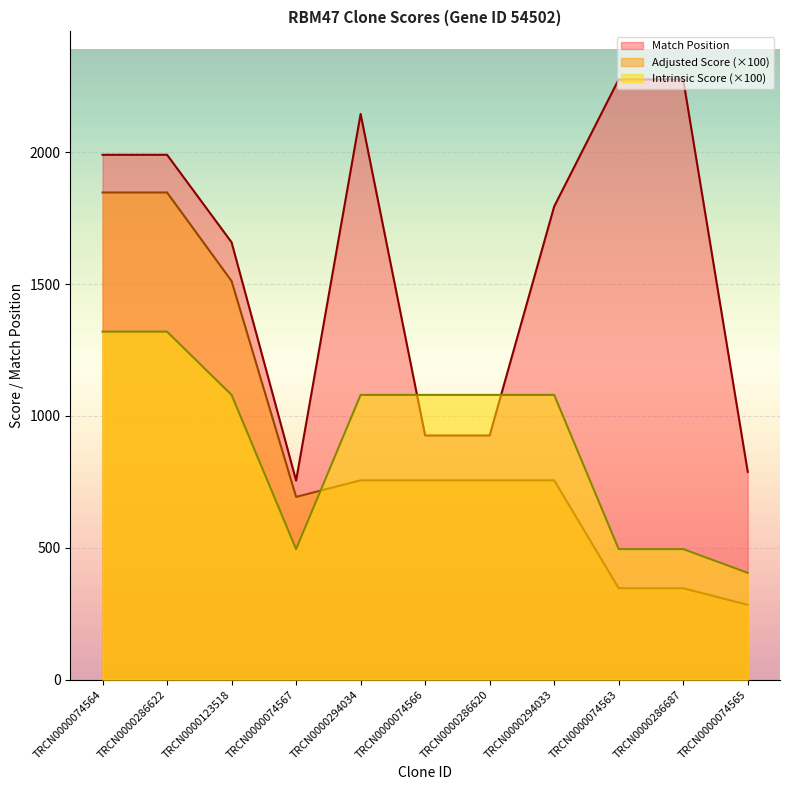

Which series has the widest spread of values?

Adjusted Score (×100)